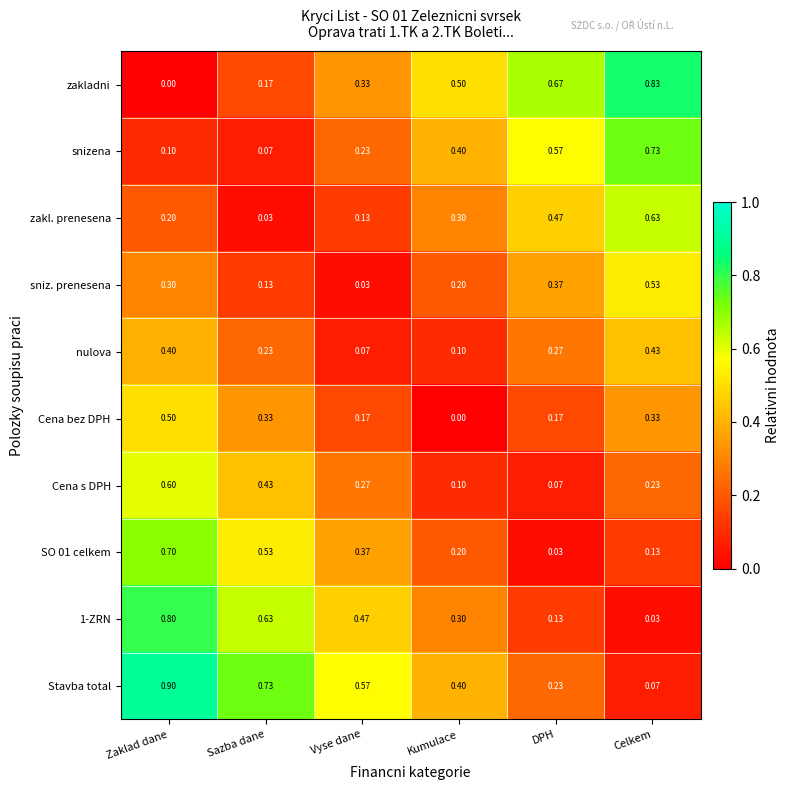

Where is Cena bez DPH nearest to the value 0?

Kumulace